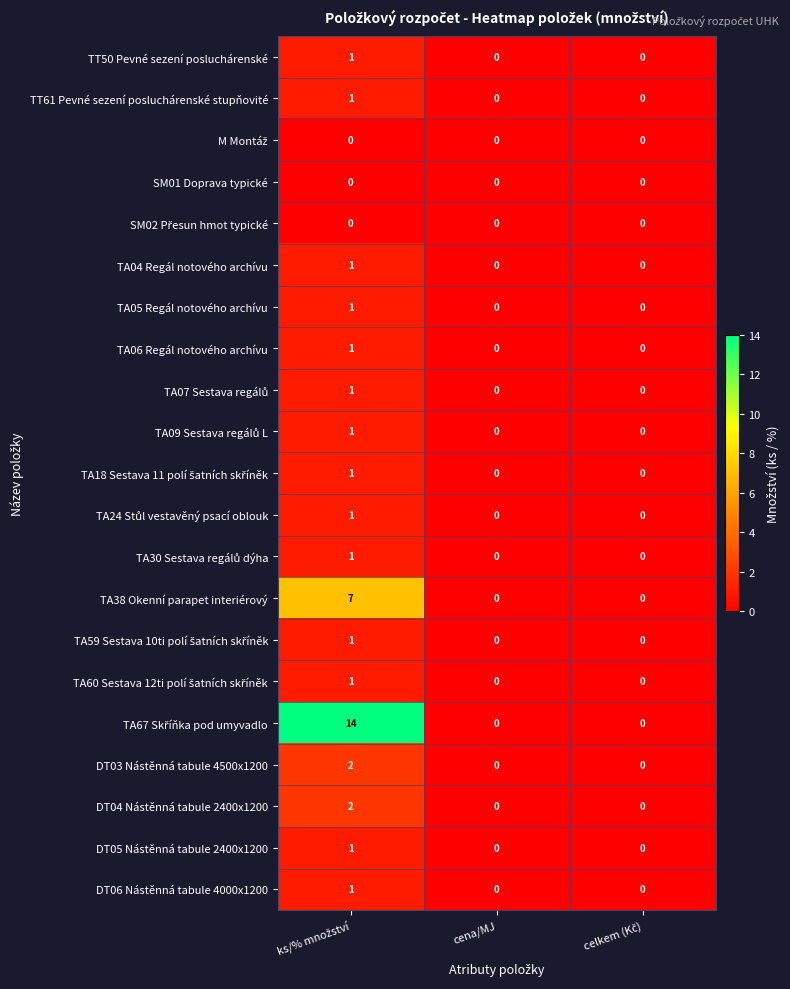

True or false: TA05 Regál notového archívu has a value of 0 at cena/MJ.

True